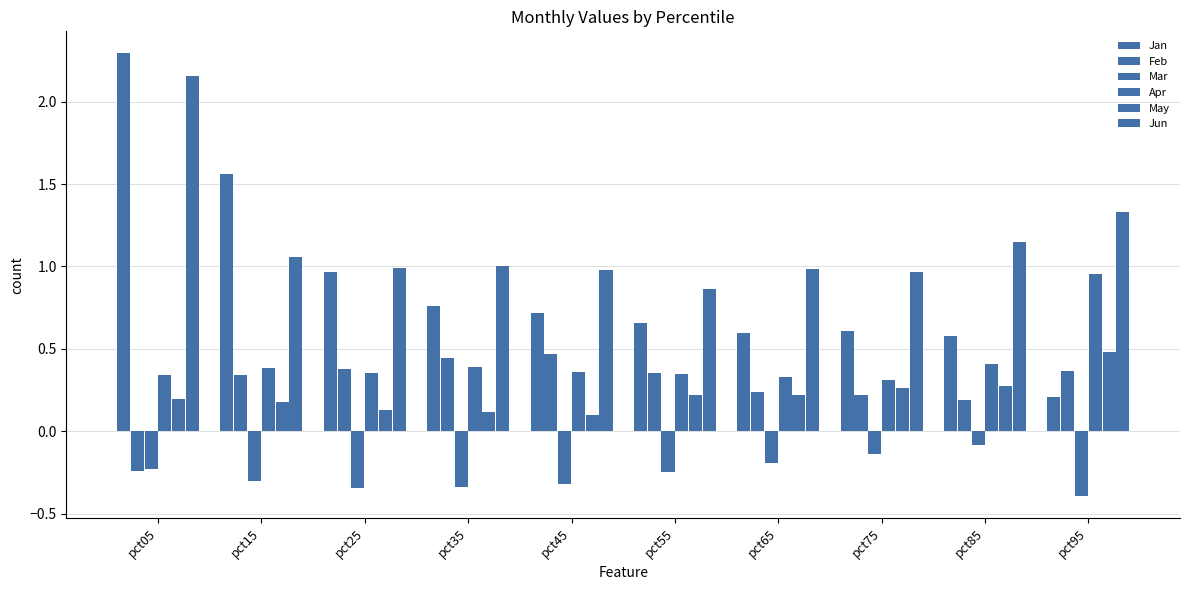

Where is Apr nearest to the value 0?

pct75